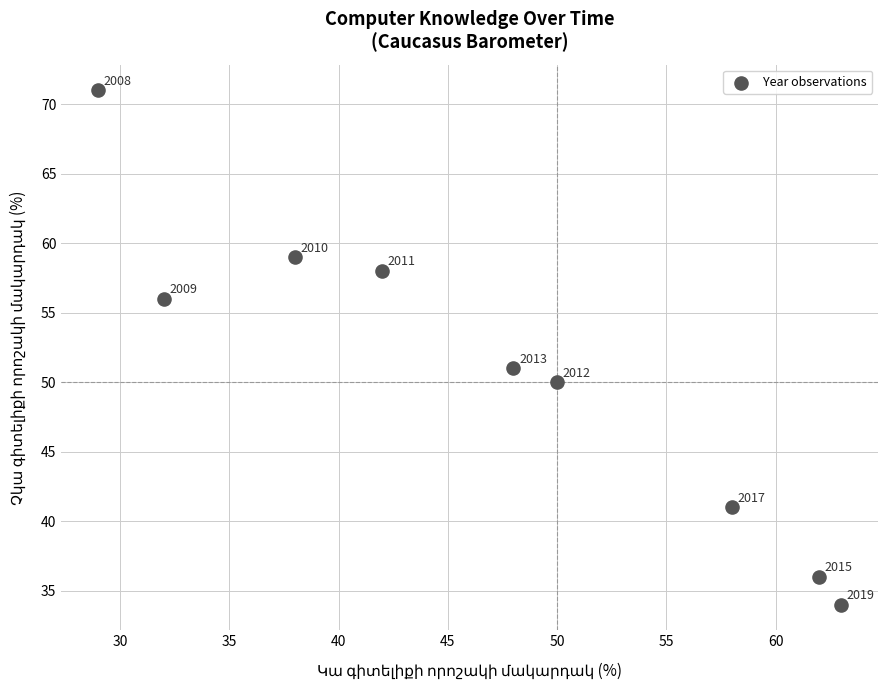

What Y value in the scatter plot is closest to 52?

51